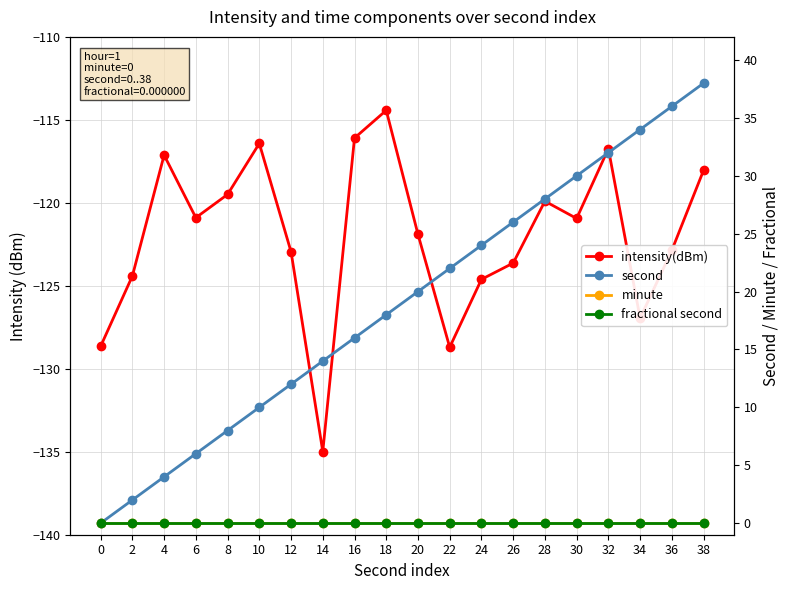

What is the total value across all series at 28?

-91.9